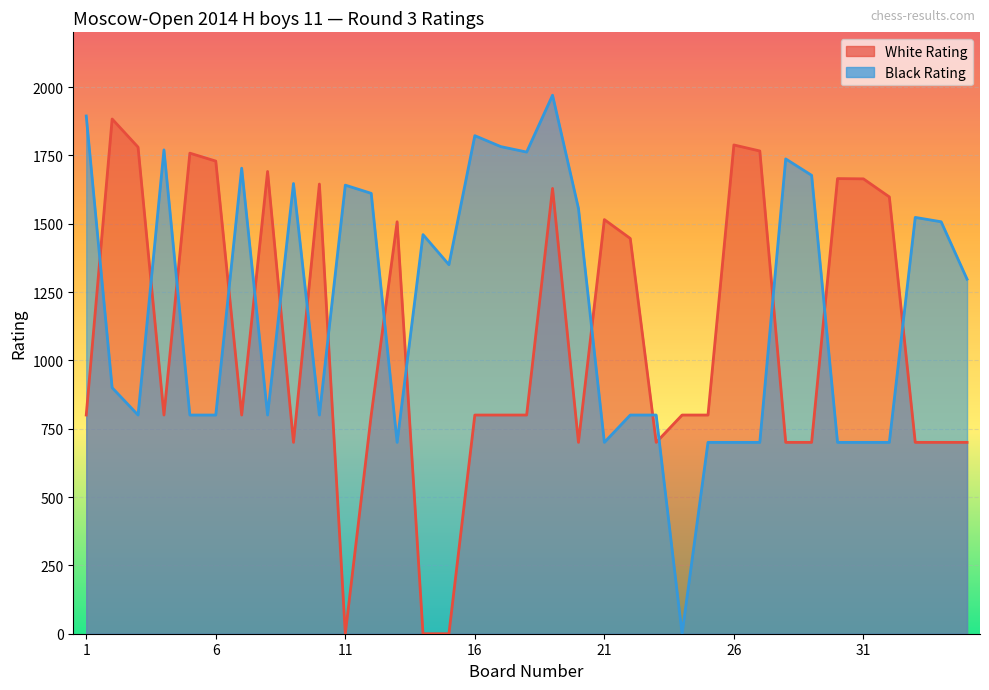

How many lines are shown in the chart?

2